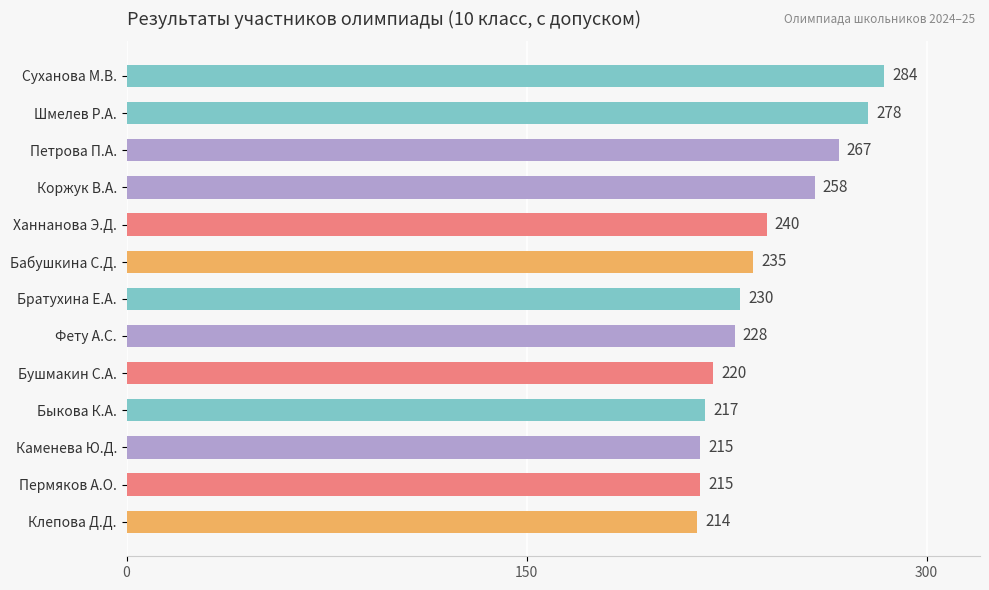

How many data points are less than 230?

6